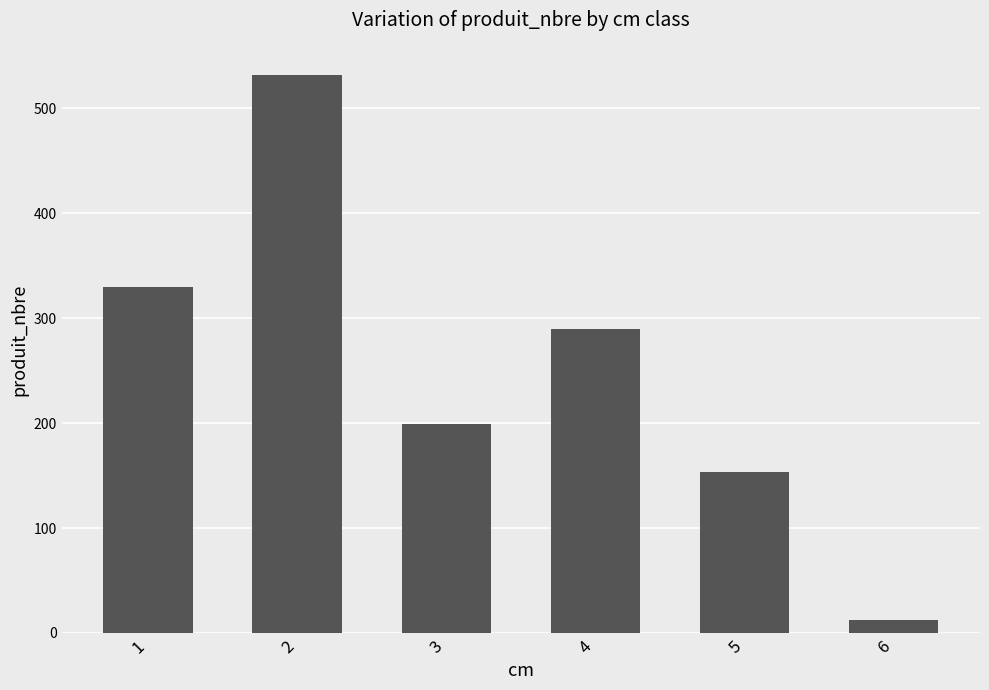

What is the ratio of the value at 4 to the value at 5?

1.9